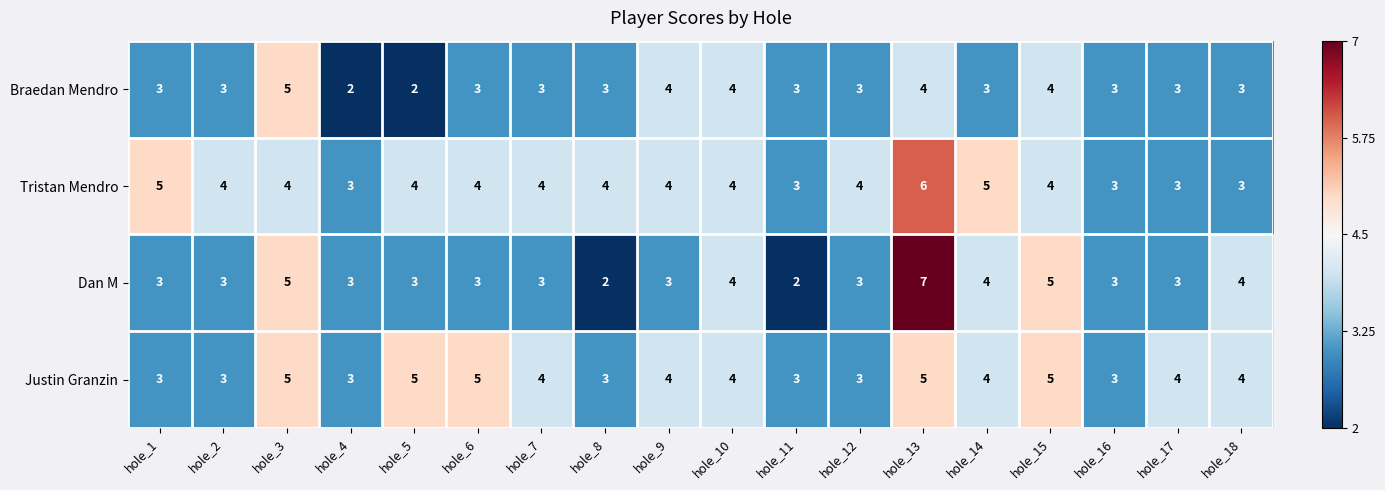

At which category is the sum across all series the highest?

hole_13